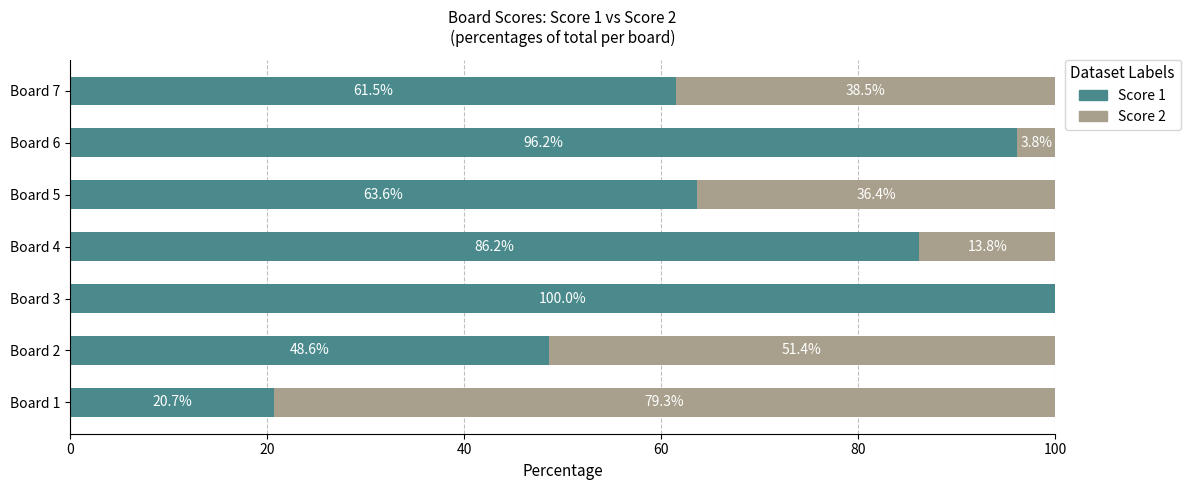

What is the sum of the Score 1 values at Board 2 and Board 5?

112.2